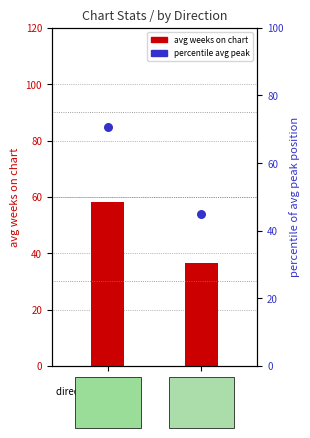

At how many categories does at least one series exceed 49?

1